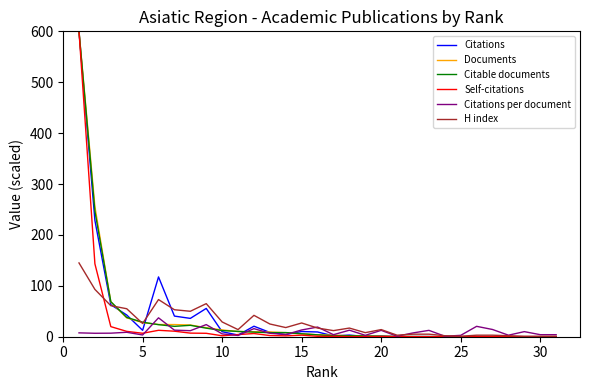

What are all the series names shown in the legend?

Citations, Documents, Citable documents, Self-citations, Citations per document, H index